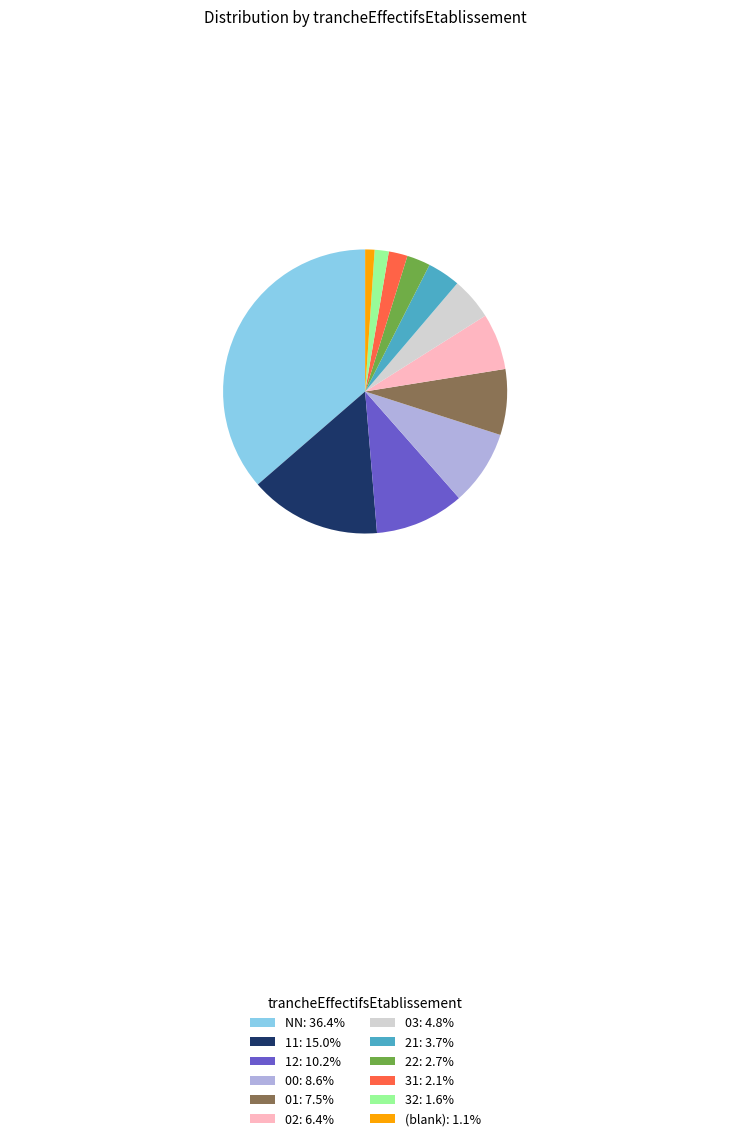

Is there any slice that represents more than half of the pie?

No